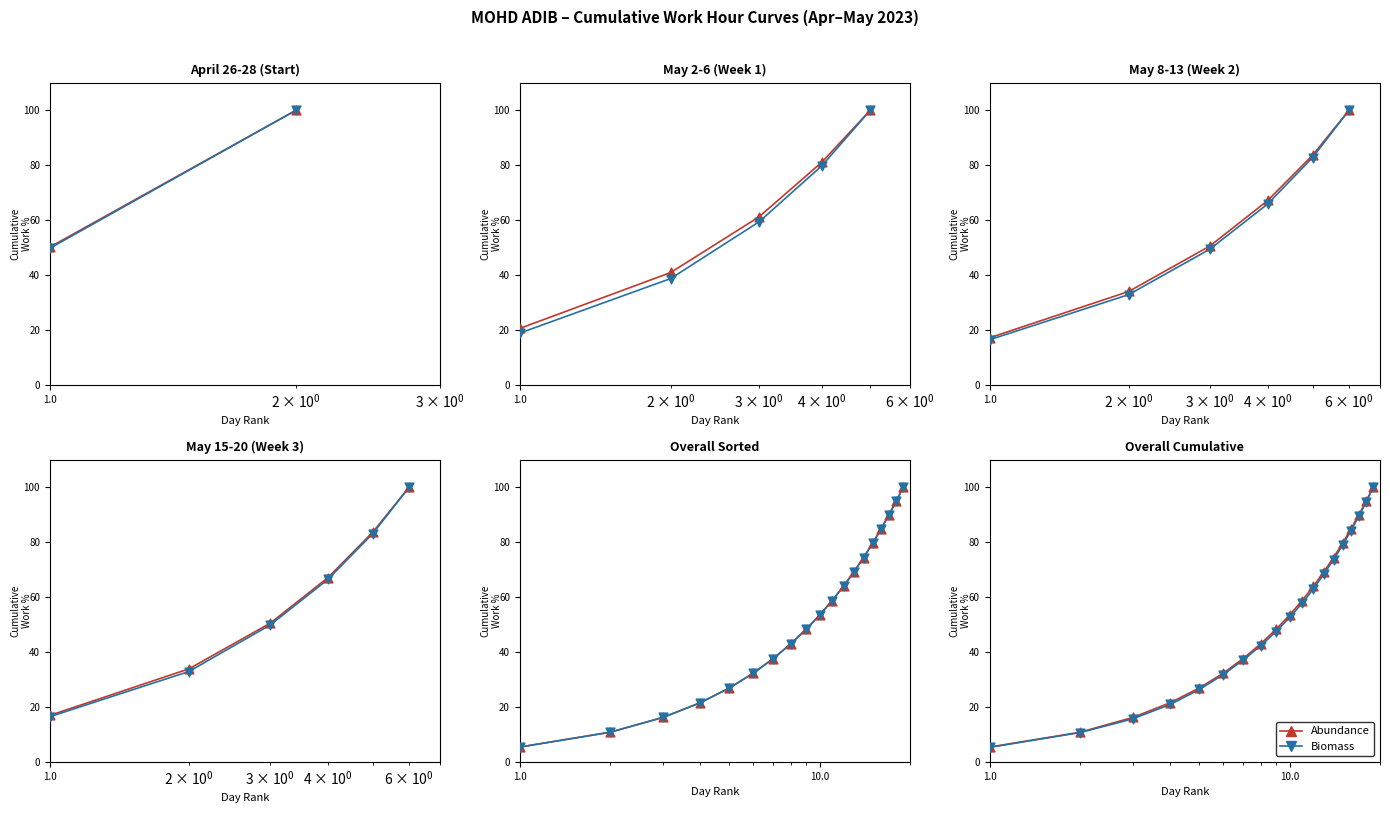

Which series has the largest total across all categories?

Abundance